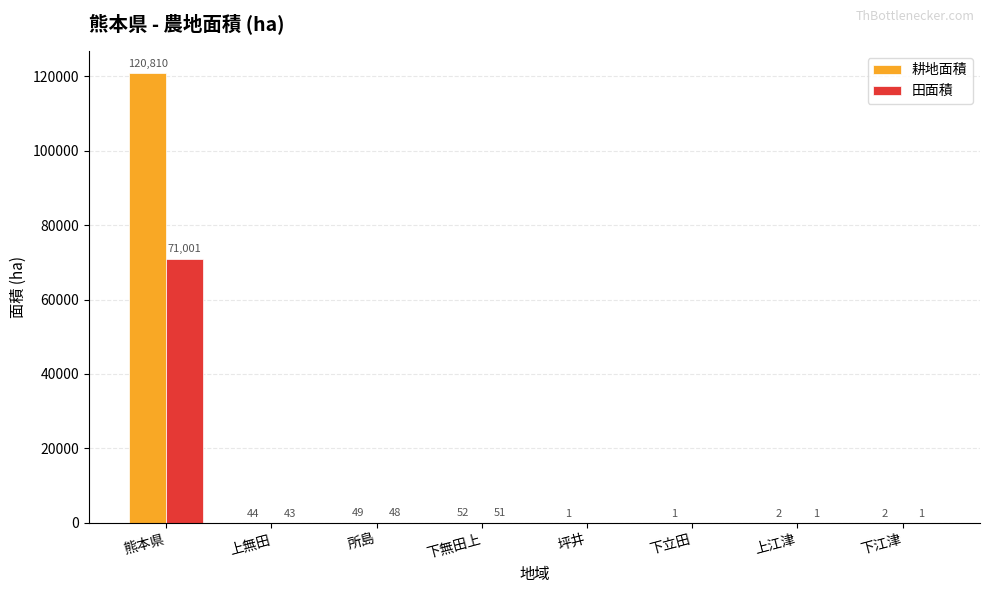

Where is 耕地面積 nearest to the value 60405?

下無田上